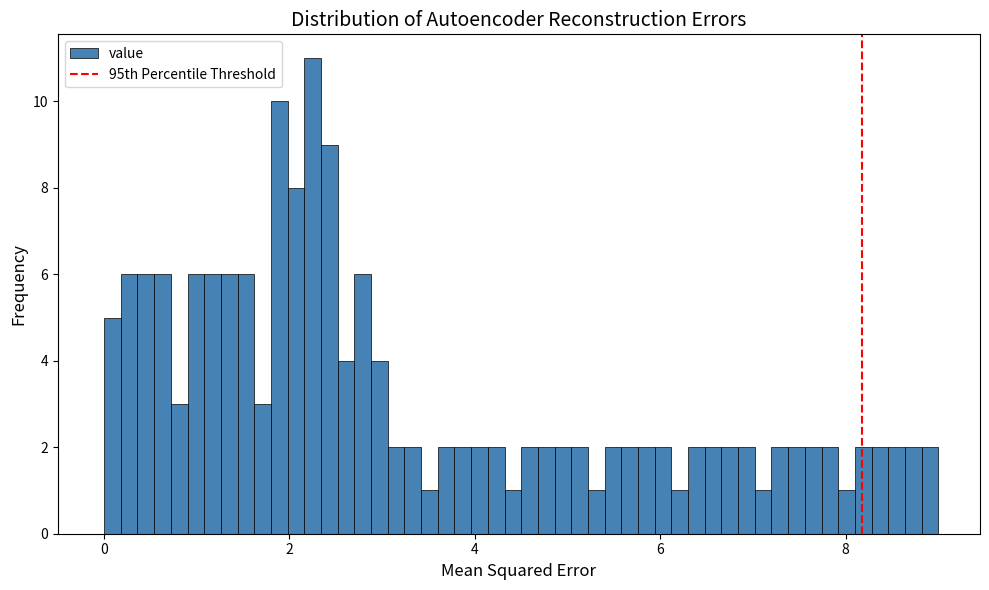

Around what value on the x-axis is the tallest bar? Give the approximate position of its centre, as read against the axis.

2.2